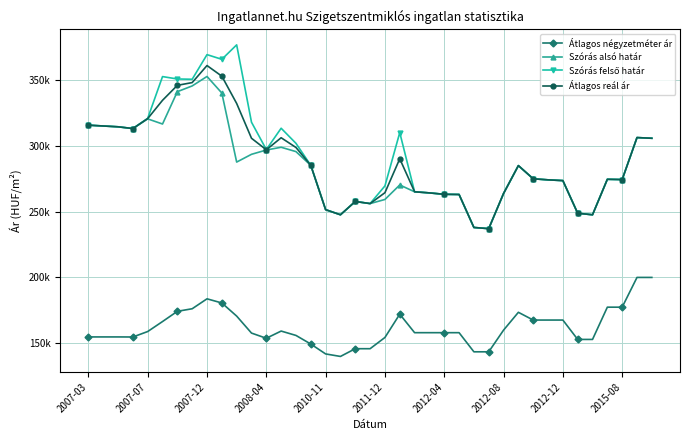

At which label does Szórás alsó határ first exceed 274?

2007-03